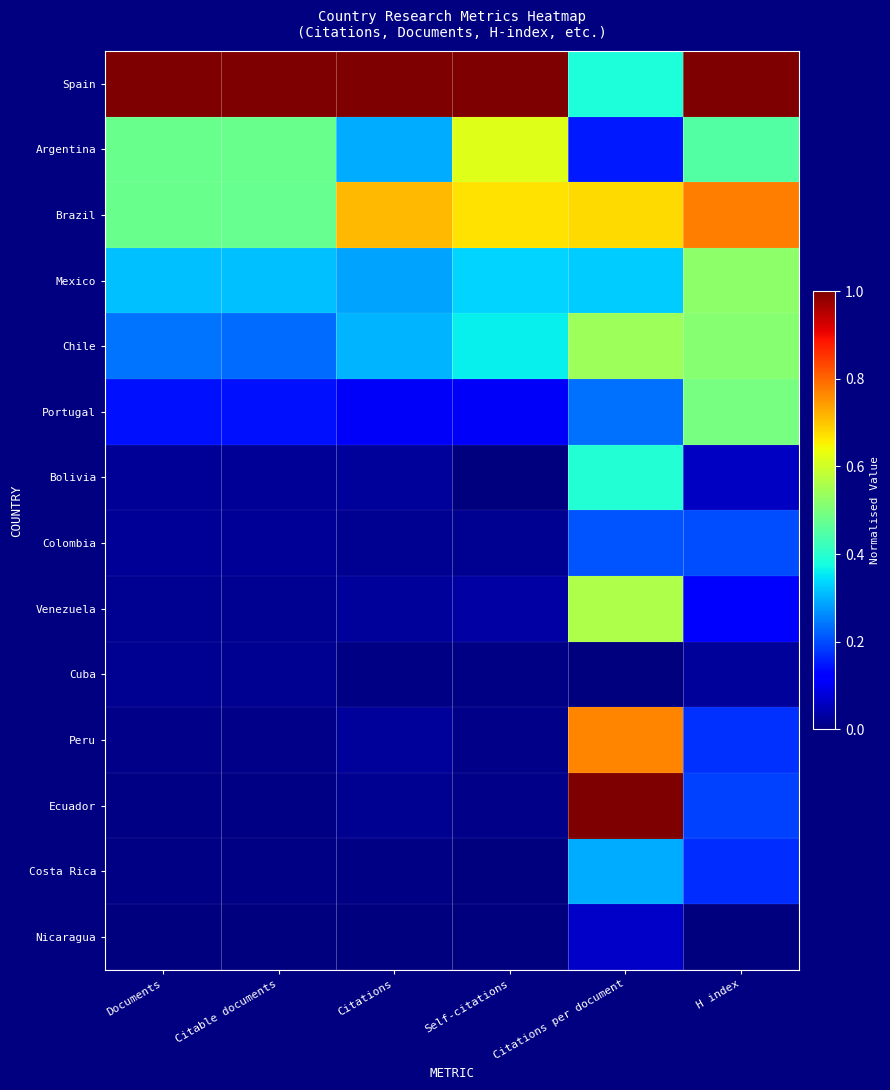

Between Documents and Citable documents, which is larger?

Documents